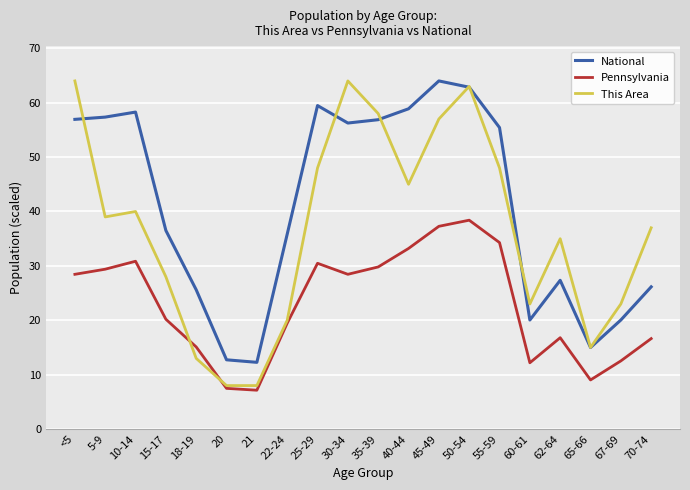

Where is Pennsylvania nearest to the value 22?

15-17